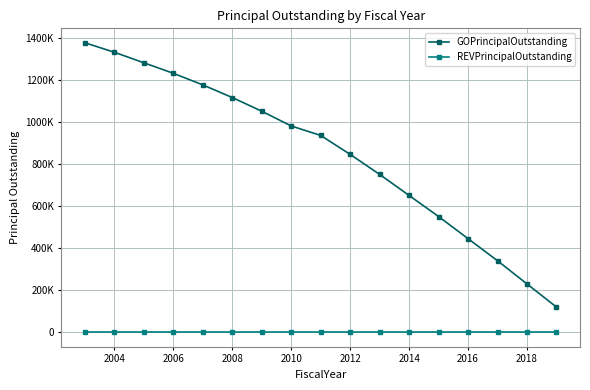

True or false: GOPrincipalOutstanding and REVPrincipalOutstanding cross at least once.

False